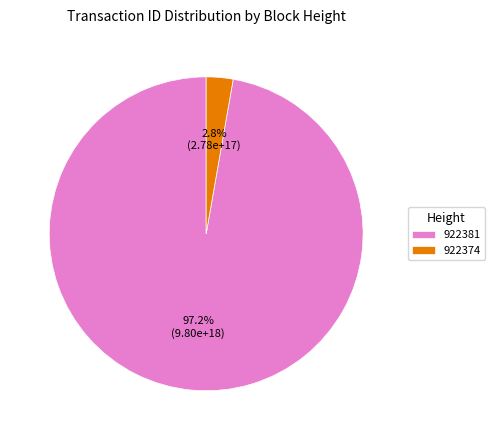

Combined, what portion of the pie is 922374 and 922381?

100.0%